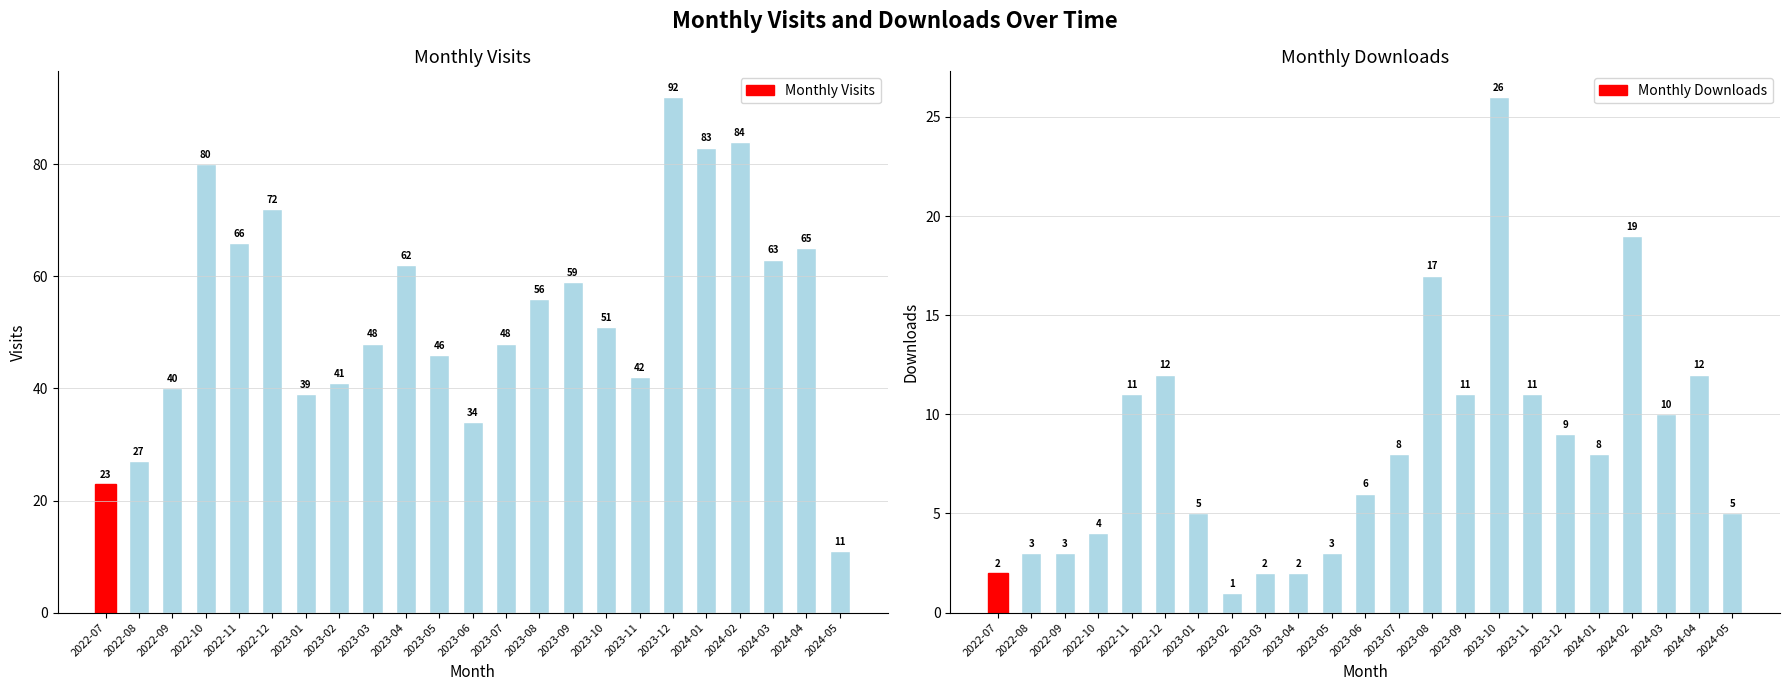

How many groups of bars are there?

23